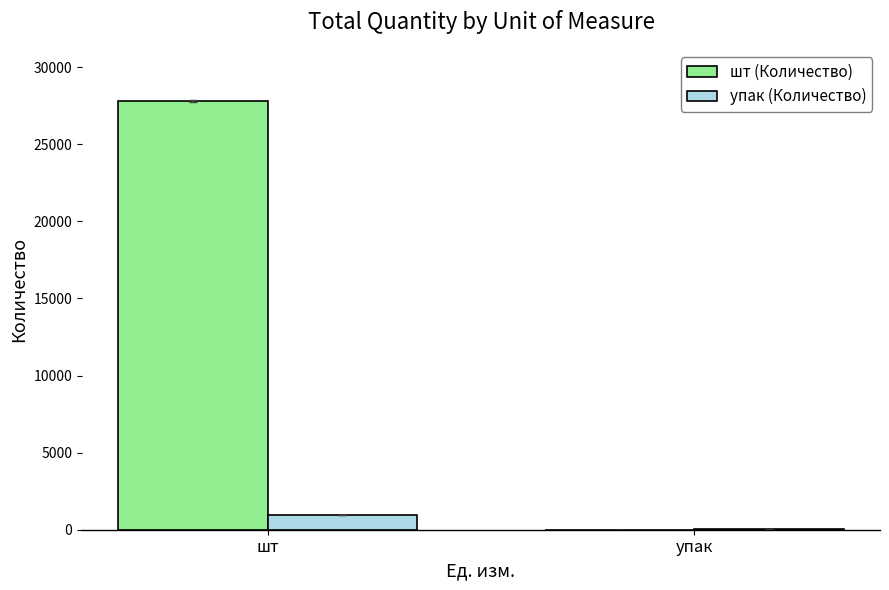

Which series changed the most between шт and упак?

шт (Количество)